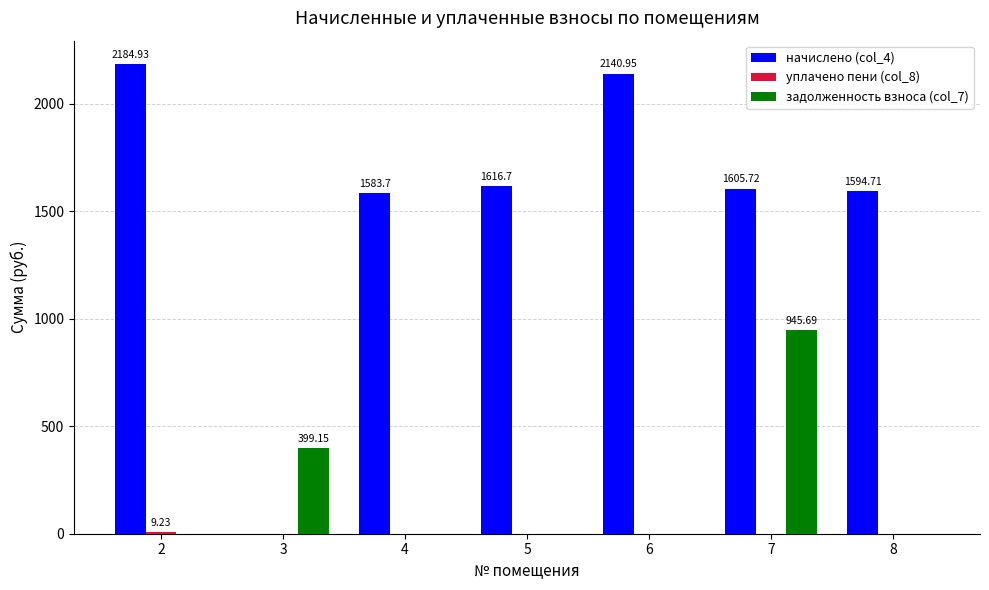

What is the highest value of the начислено (col_4) series?

2184.9